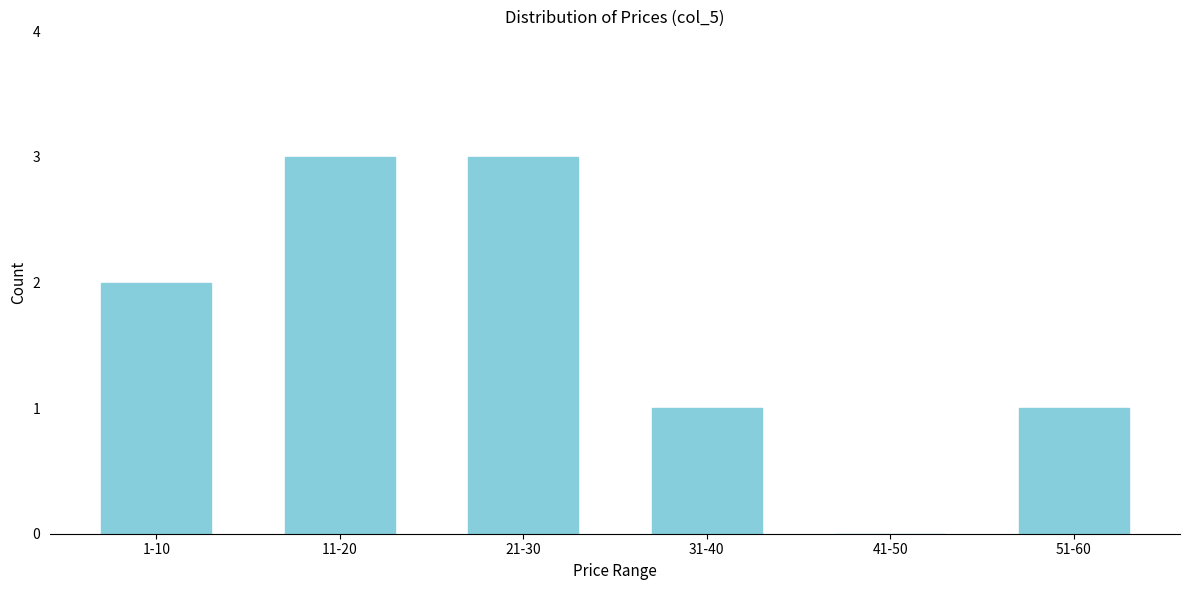

Reading left to right, transcribe all the data shown in this chart.

1-10=2	11-20=3	21-30=3	31-40=1	41-50=0	51-60=1